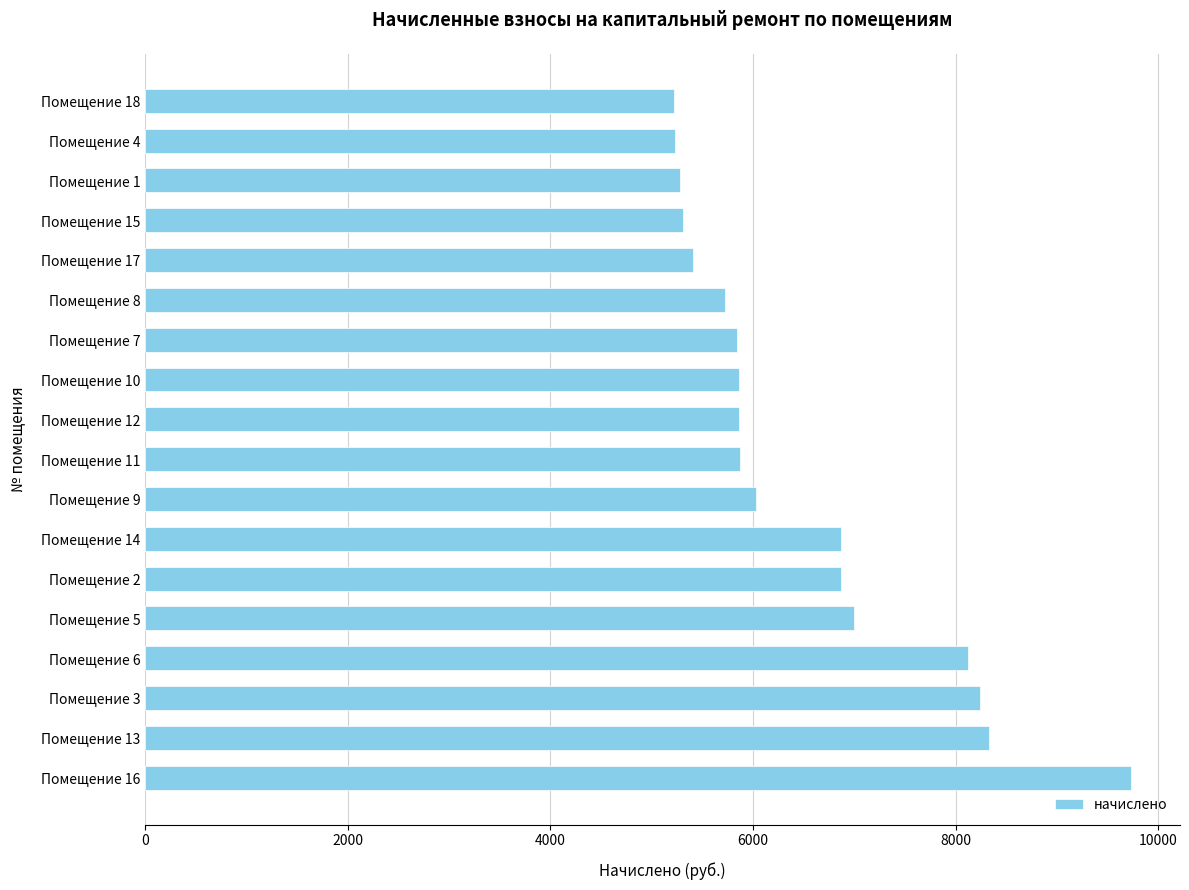

What is the difference between the maximum and second lowest values?

4499.4